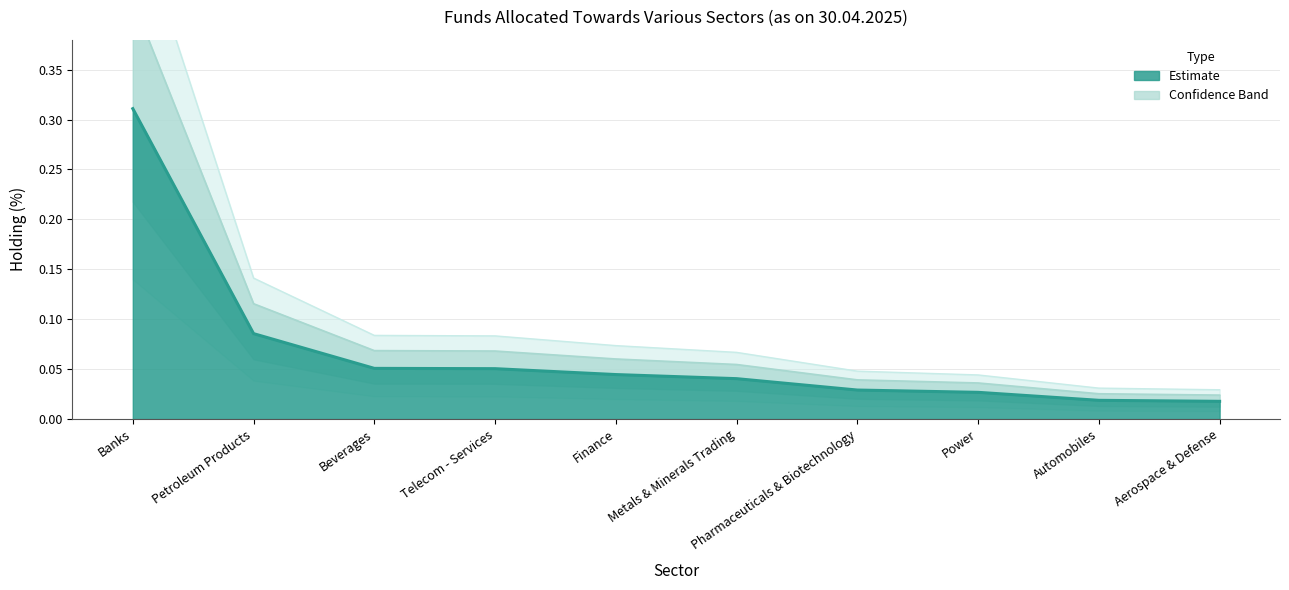

Reading left to right, what are all the values shown in this chart?

0.3	0.1	0.1	0.1	0.0	0.0	0.0	0.0	0.0	0.0